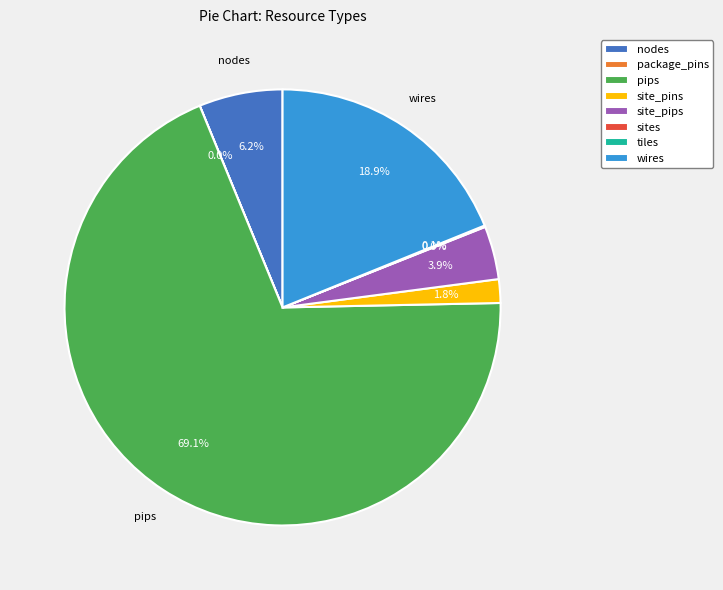

Between site_pips and pips, which is larger?

pips